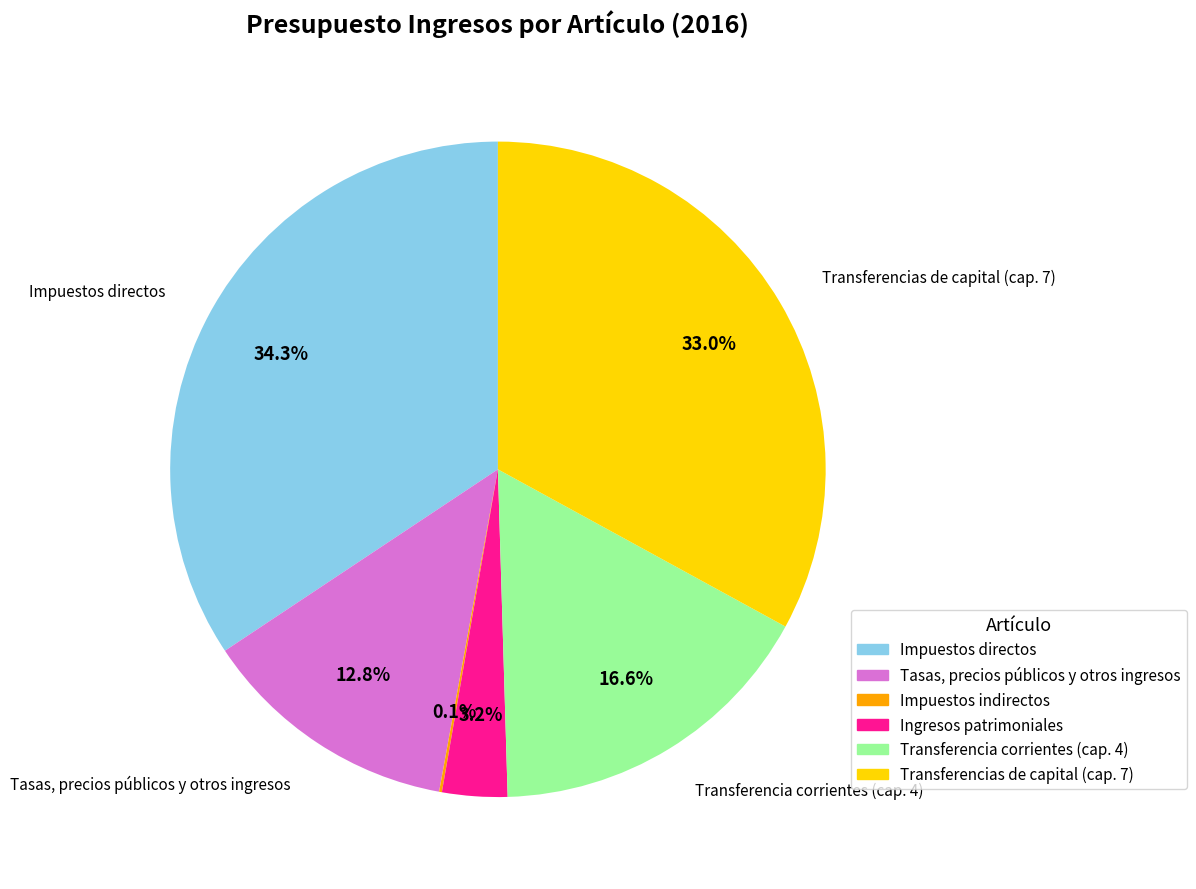

To the nearest percent, what is the average slice percentage?

17%